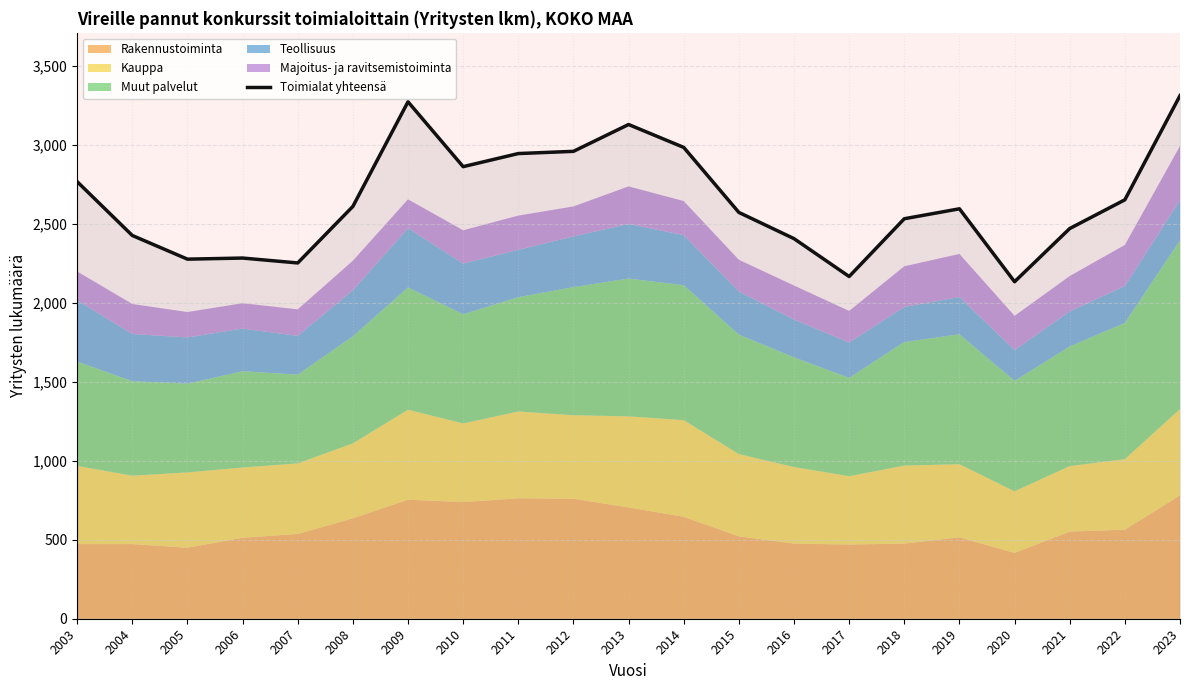

True or false: the data has more than 0 interior local peaks.

True